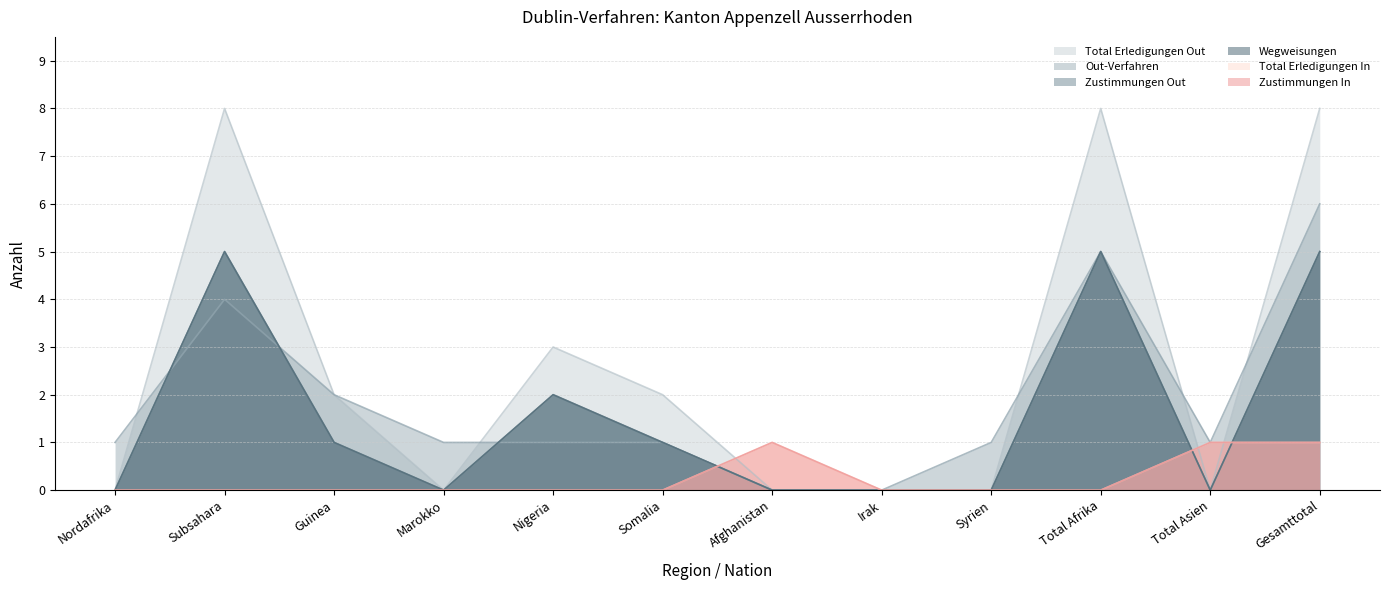

The value of Total Erledigungen In at Guinea is 0. True or false?

True